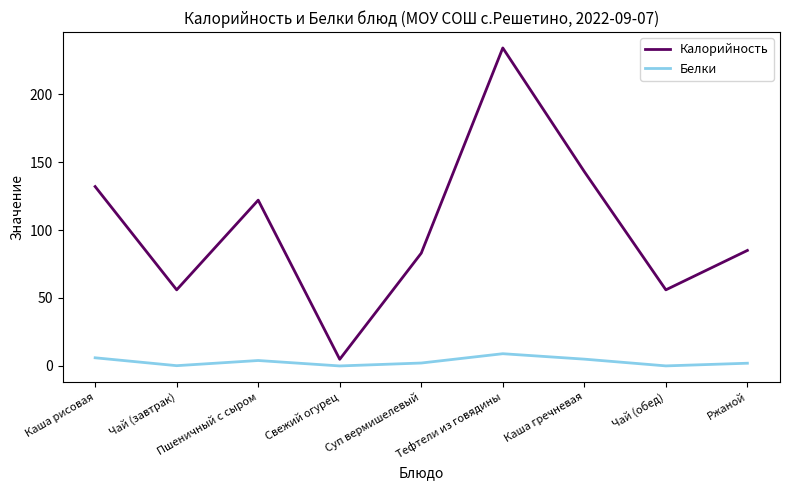

Which series has the largest total across all categories?

Калорийность